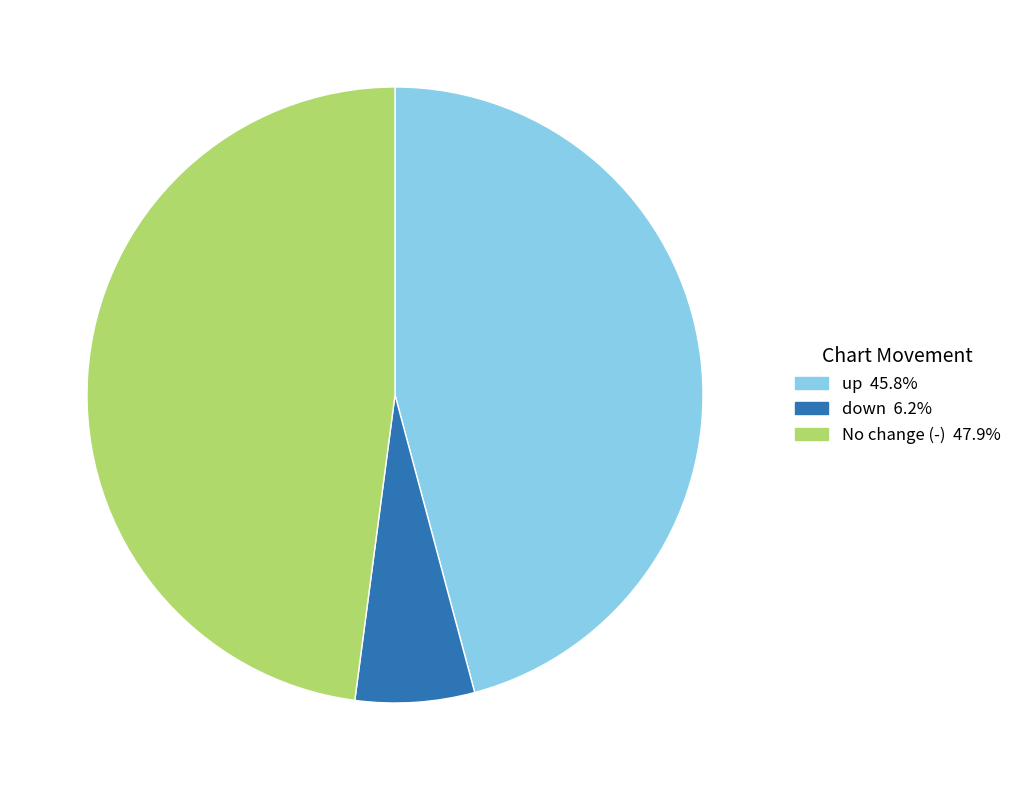

Is there any slice that represents more than half of the pie?

No